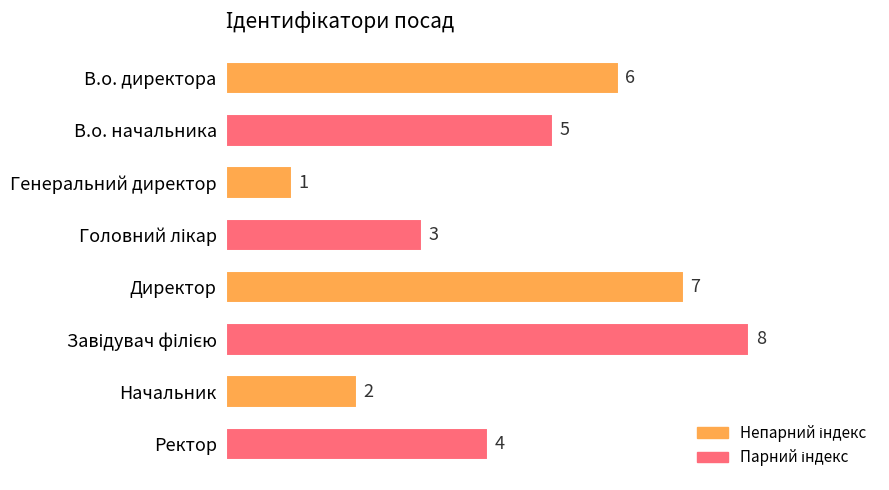

Are the bars grouped side by side (vs. stacked)?

No